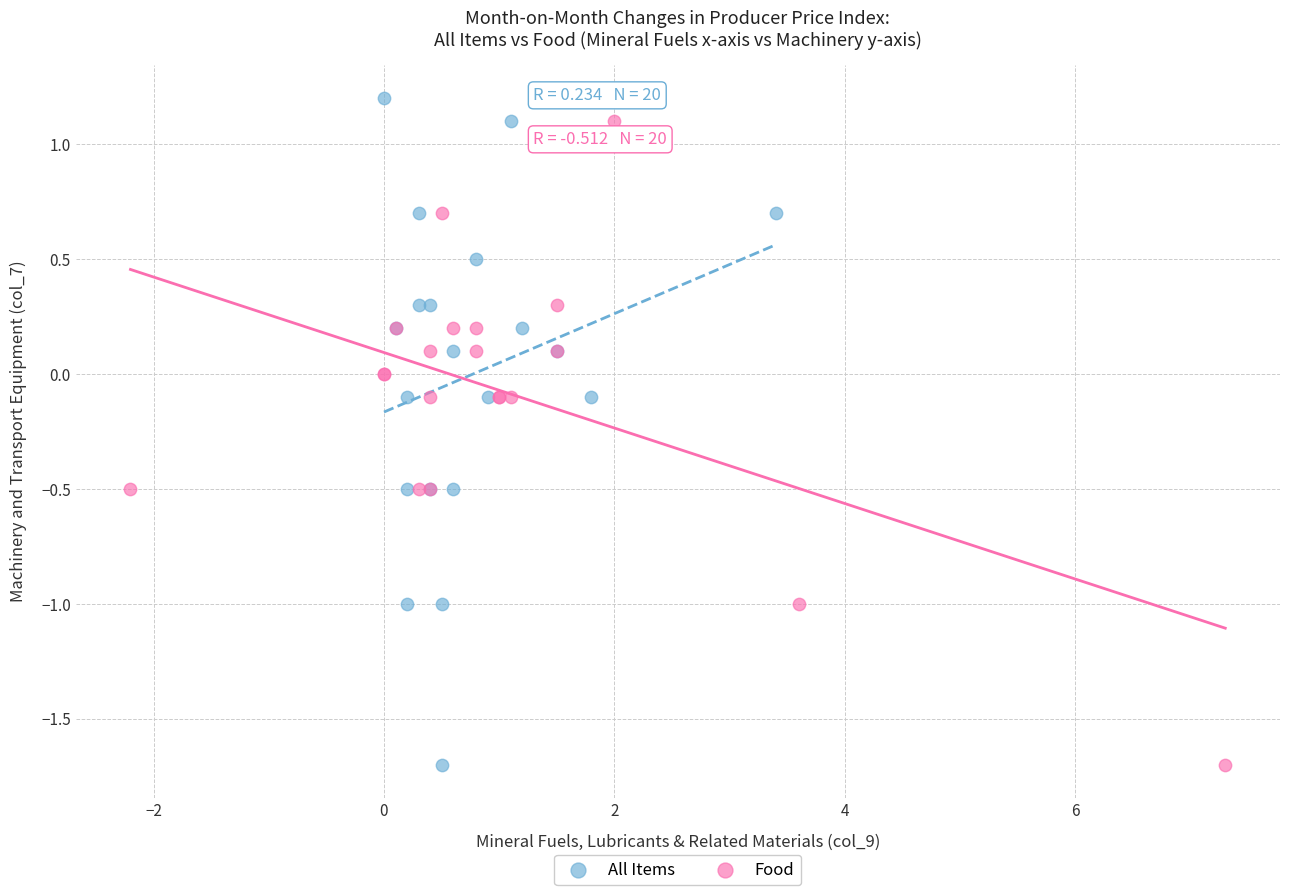

Which series has the widest spread of Y values?

All Items